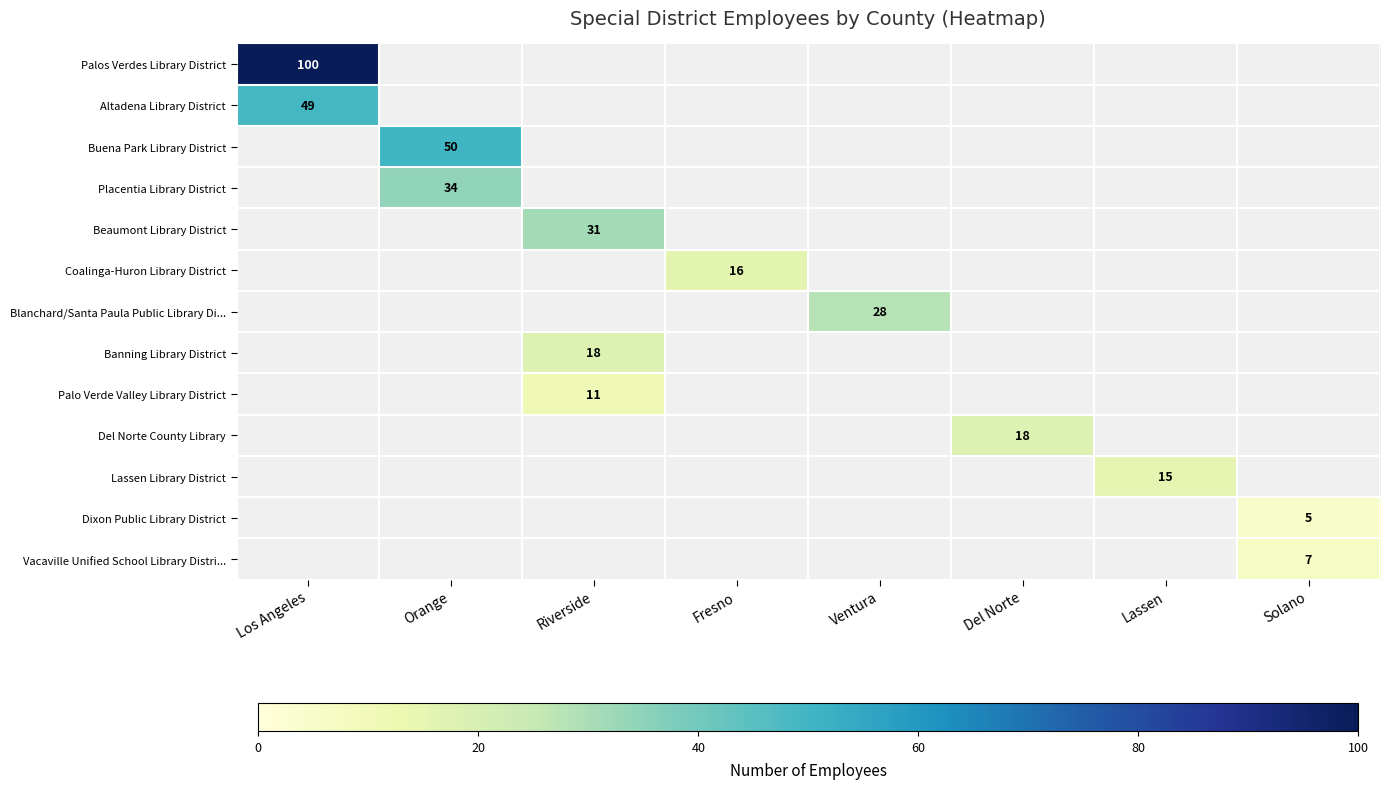

The value of Buena Park Library District at Orange is 27. True or false?

False